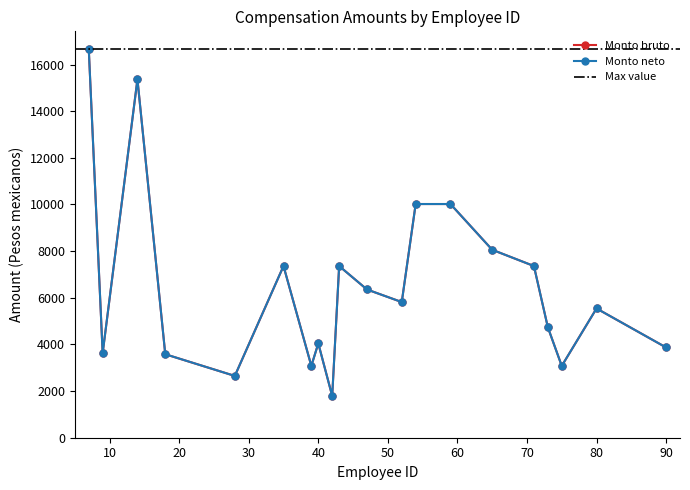

List the labels in order of Monto bruto value, largest first.

7, 14, 54, 59, 65, 35, 43, 71, 47, 52, 80, 73, 40, 90, 9, 18, 39, 75, 28, 42